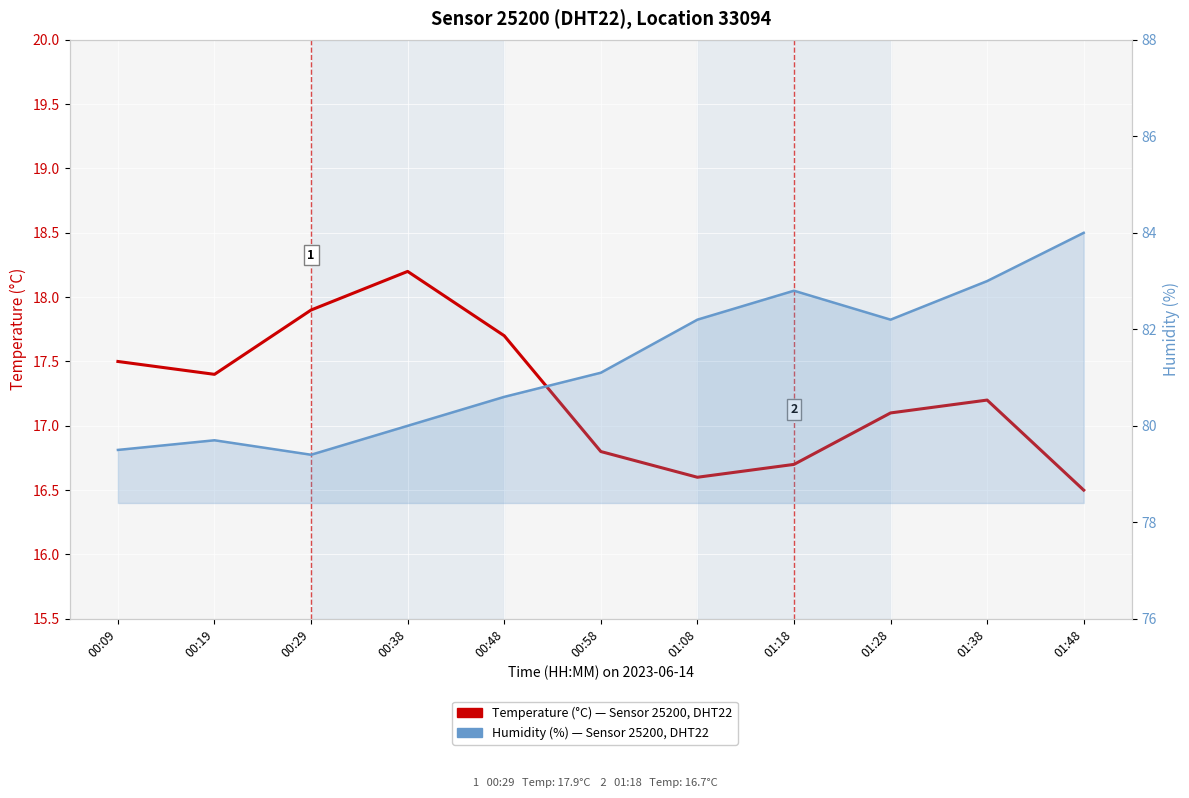

What is the difference between the Temperature (°C) values at 01:18 and 00:19?

0.7